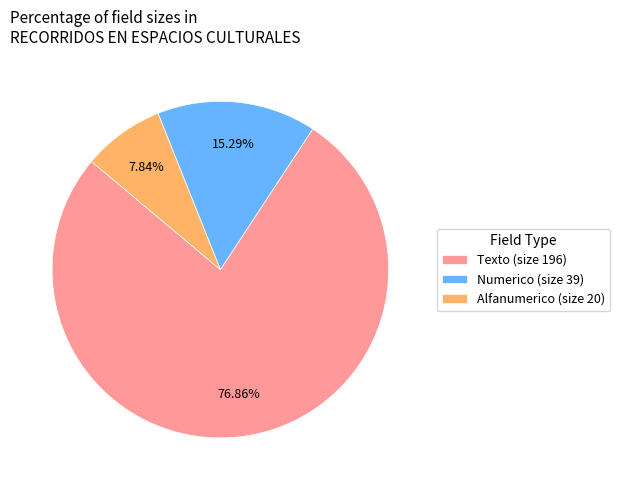

Rank the categories by value from highest to lowest.

Texto (size 196), Numerico (size 39), Alfanumerico (size 20)